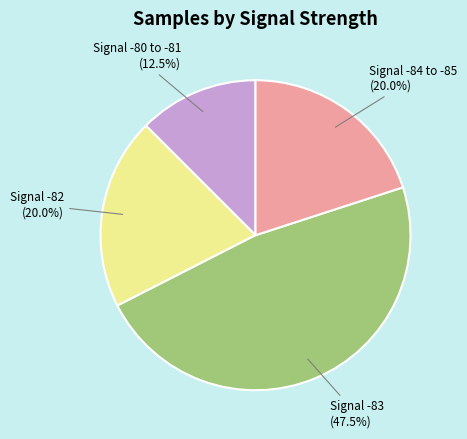

Which category has the biggest portion of the pie?

Signal -83